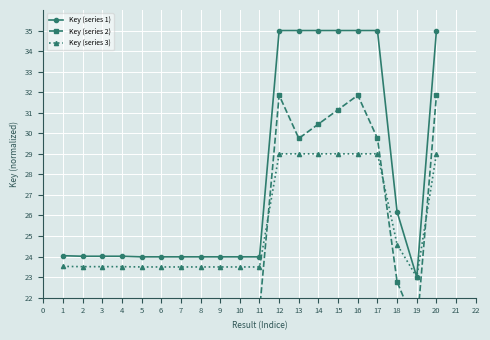

Is it true that Key (series 3) equals 23.5 at 2?

True